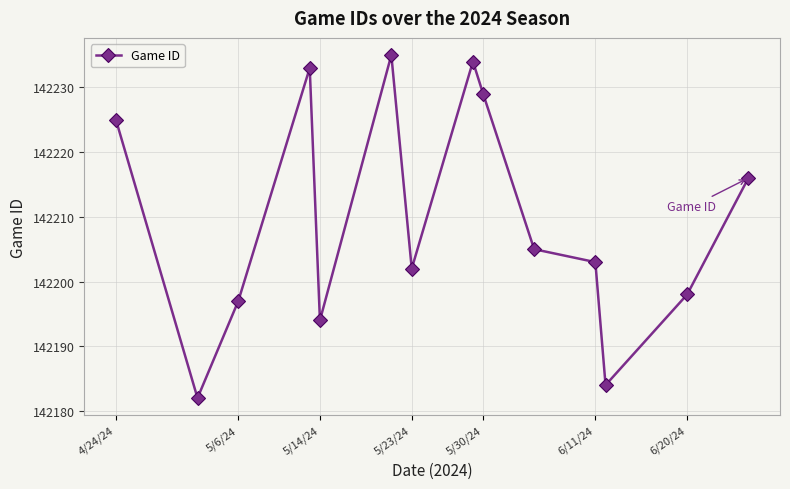

What is the minimum value shown in the chart?

142182